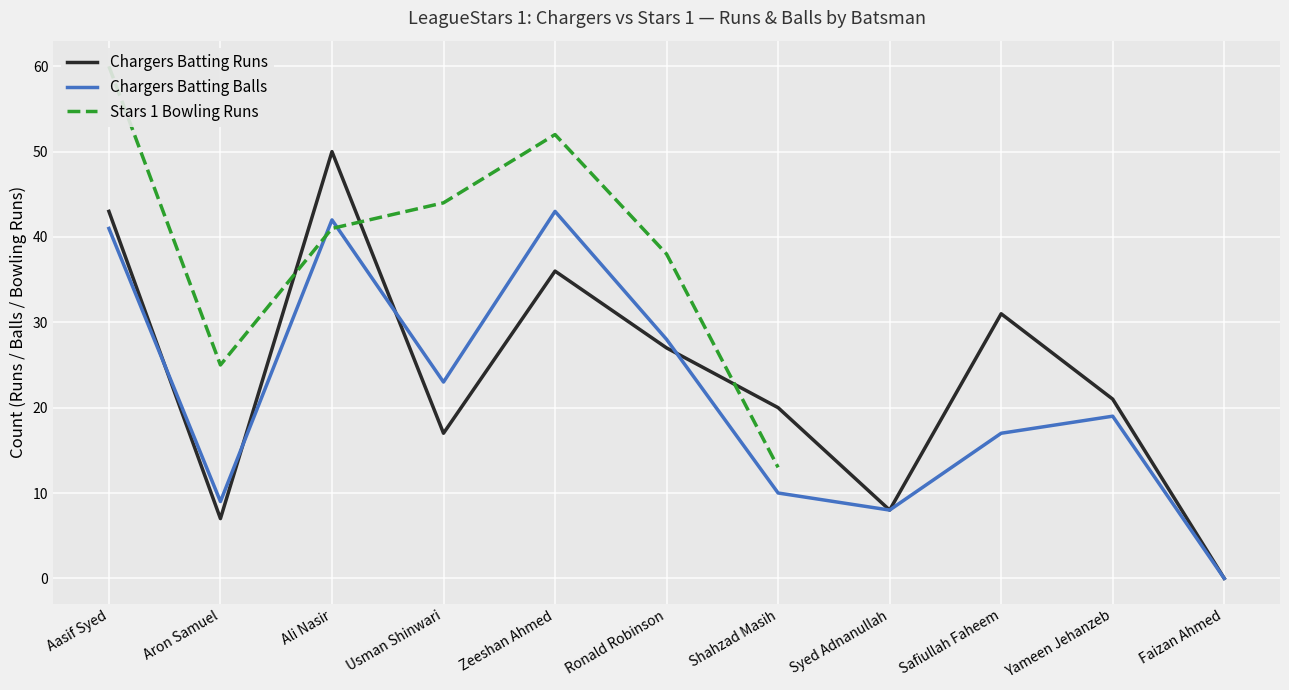

Which series has the largest total across all categories?

Chargers Batting Runs